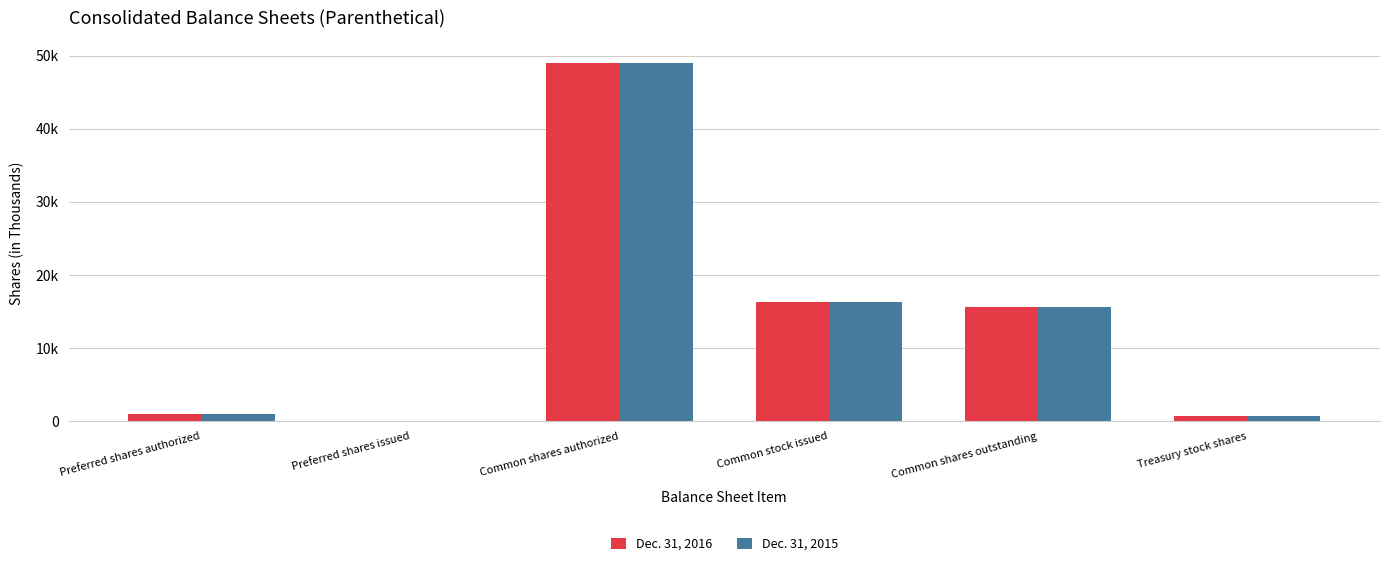

What are all the series names shown in the legend?

Dec. 31, 2016, Dec. 31, 2015